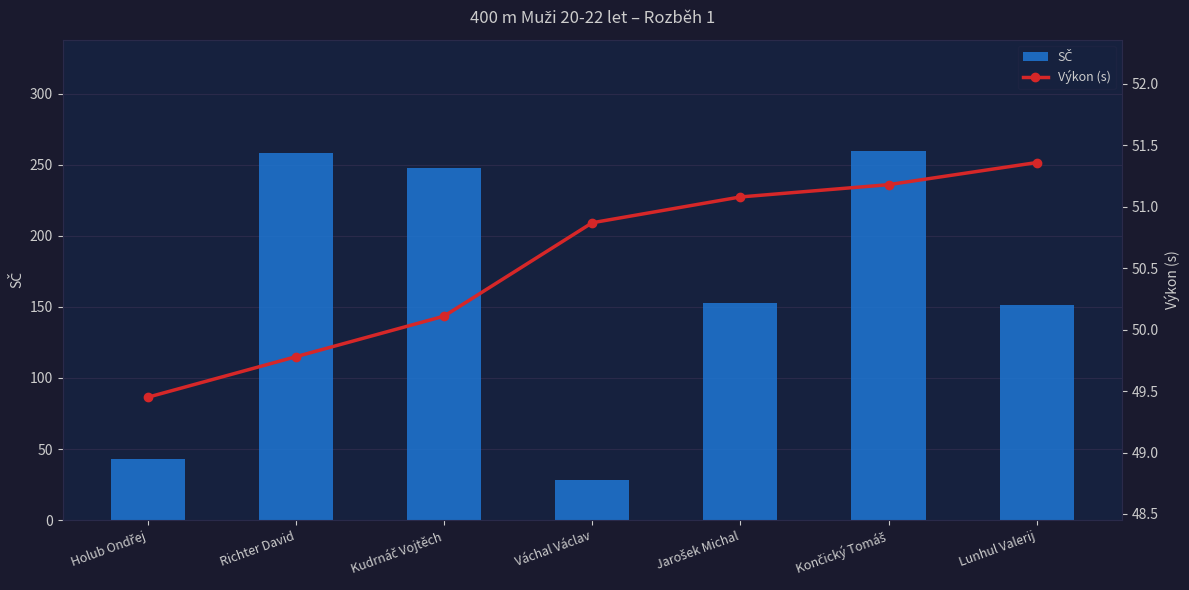

The SČ series shows 153.0 at Jarošek Michal. True or false?

True